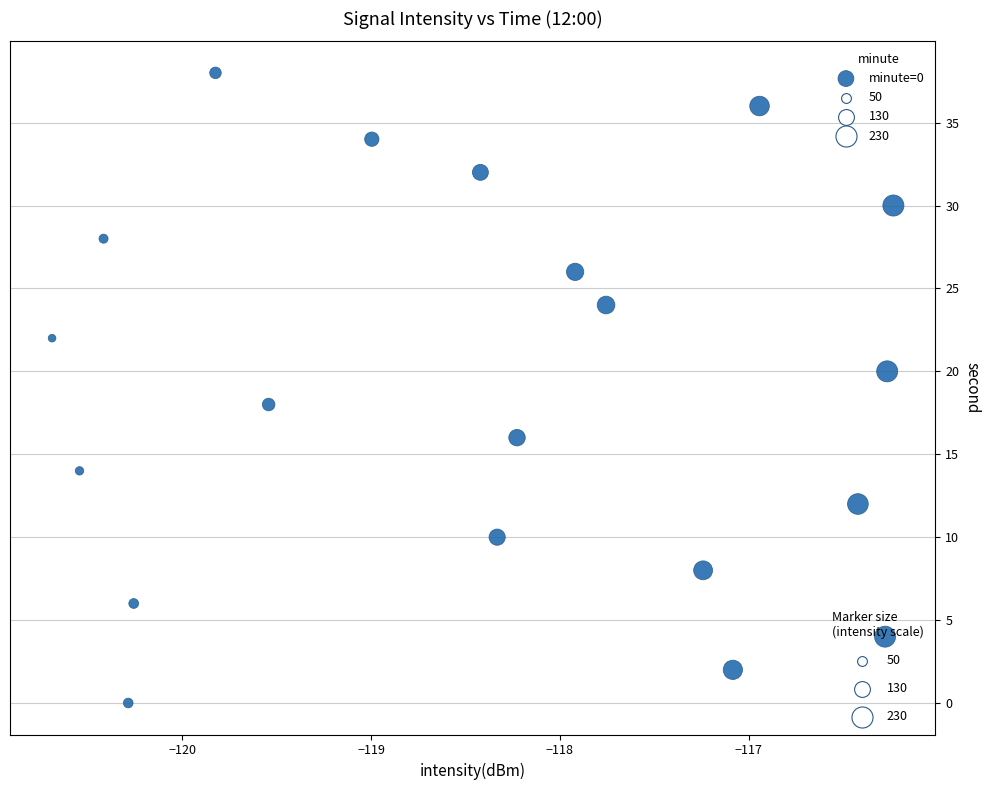

What is the range of Y values (max minus min)?

38